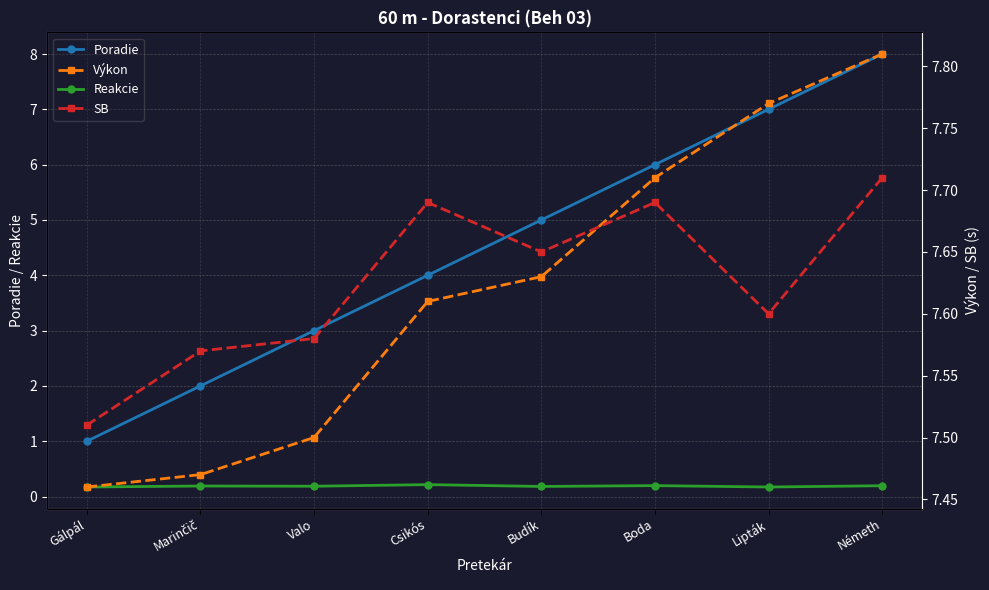

What is the value of the Reakcie point at the 6th from the left?

0.2